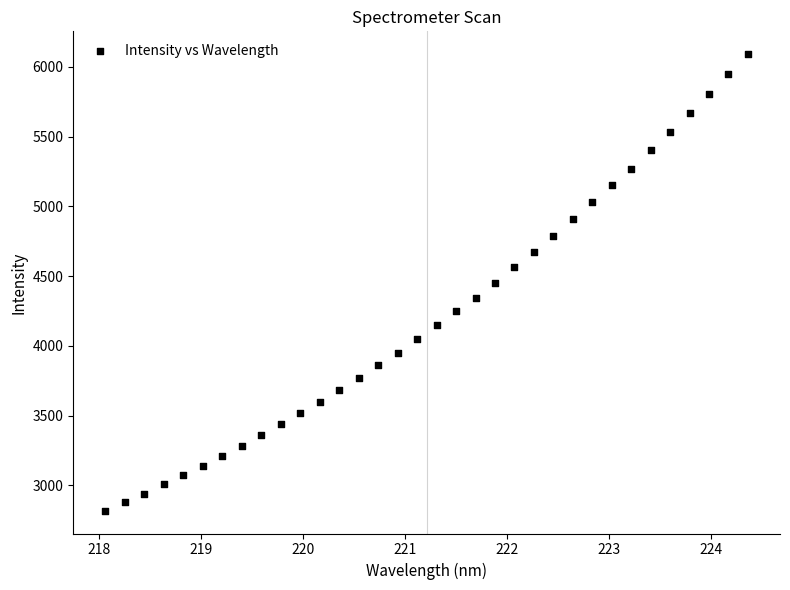

What is the range of X values (max minus min)?

6.3